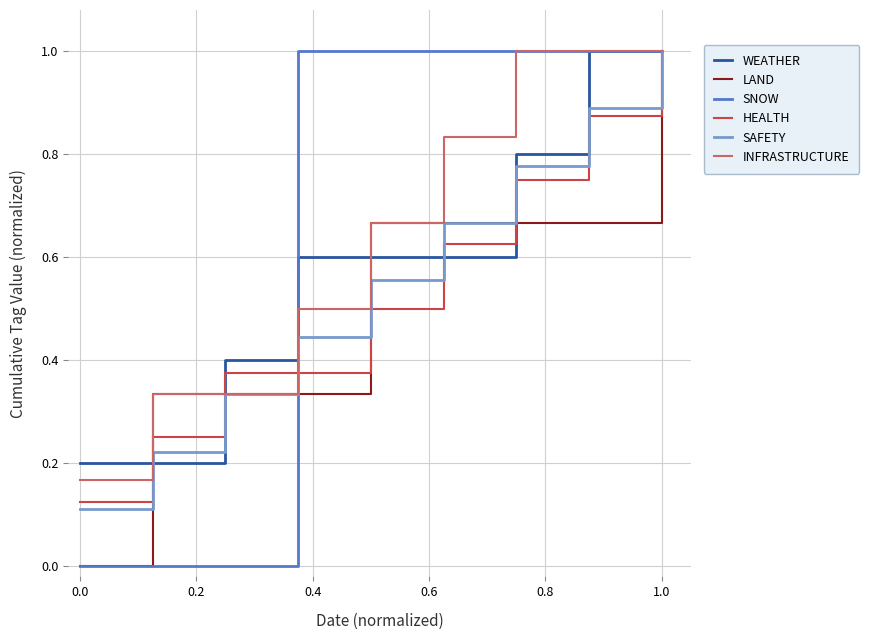

What is the greatest value displayed?

1.0